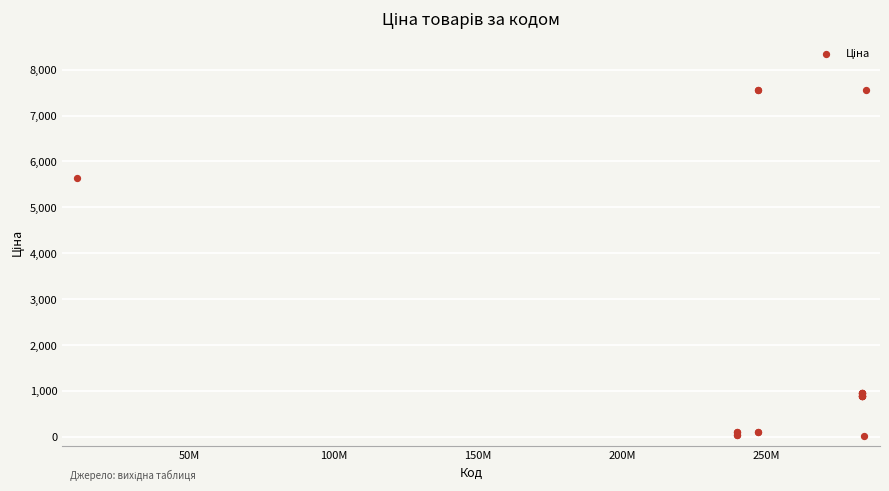

What Y value in the scatter plot is closest to 3788?

5636.0